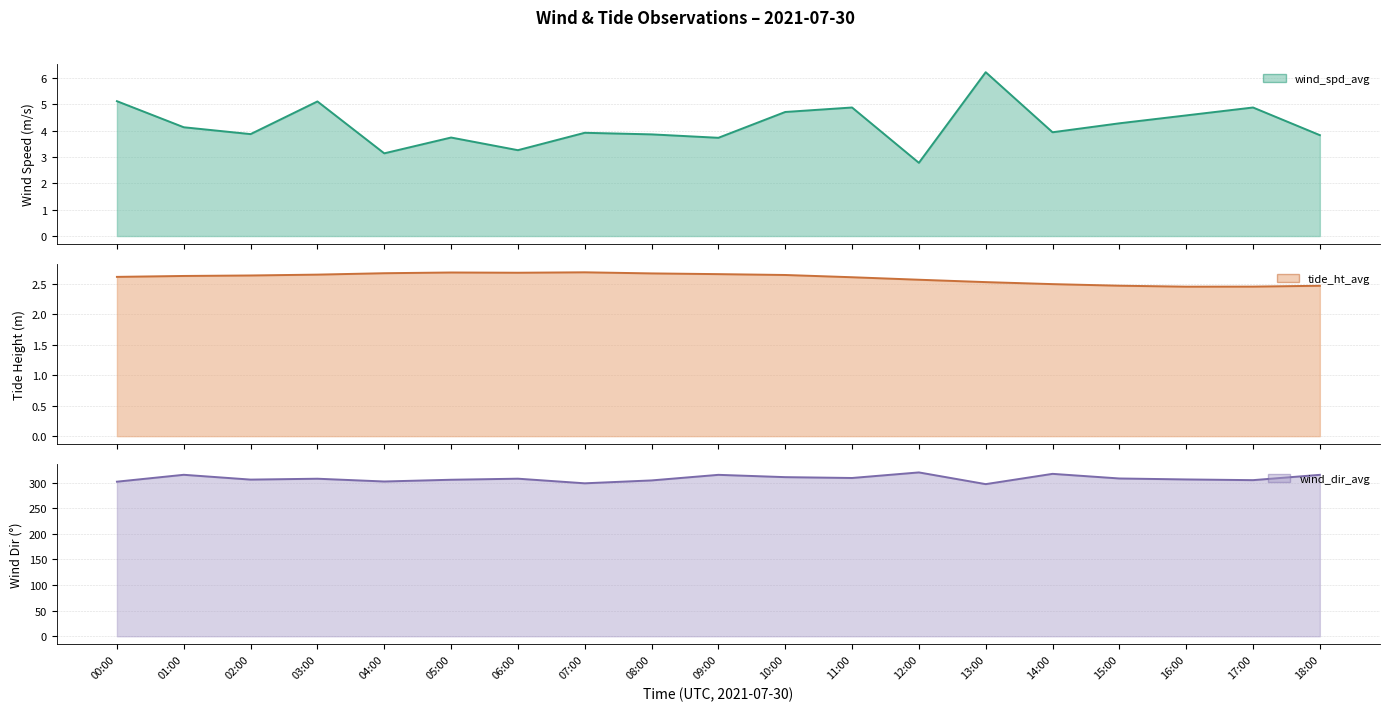

True or false: tide_ht_avg and wind_spd_avg intersect in this chart.

False